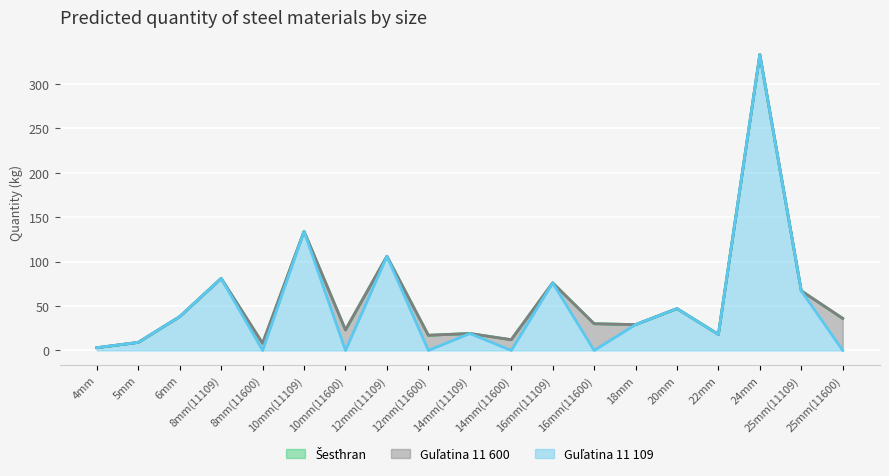

Reading left to right, transcribe all the data shown in this chart.

Guľatina 11 109: 4mm=3	5mm=9	6mm=38	8mm(11109)=81	8mm(11600)=0	10mm(11109)=134	10mm(11600)=0	12mm(11109)=106	12mm(11600)=0	14mm(11109)=19	14mm(11600)=0	16mm(11109)=76	16mm(11600)=0	18mm=29	20mm=47	22mm=18	24mm=333	25mm(11109)=67	25mm(11600)=0
Guľatina 11 600: 4mm=0	5mm=0	6mm=0	8mm(11109)=0	8mm(11600)=8	10mm(11109)=0	10mm(11600)=23	12mm(11109)=0	12mm(11600)=17	14mm(11109)=0	14mm(11600)=12	16mm(11109)=0	16mm(11600)=30	18mm=0	20mm=0	22mm=0	24mm=0	25mm(11109)=0	25mm(11600)=36
Šesťhran: 4mm=0	5mm=0	6mm=0	8mm(11109)=0	8mm(11600)=0	10mm(11109)=0	10mm(11600)=0	12mm(11109)=0	12mm(11600)=0	14mm(11109)=0	14mm(11600)=0	16mm(11109)=0	16mm(11600)=0	18mm=0	20mm=0	22mm=0	24mm=0	25mm(11109)=0	25mm(11600)=0